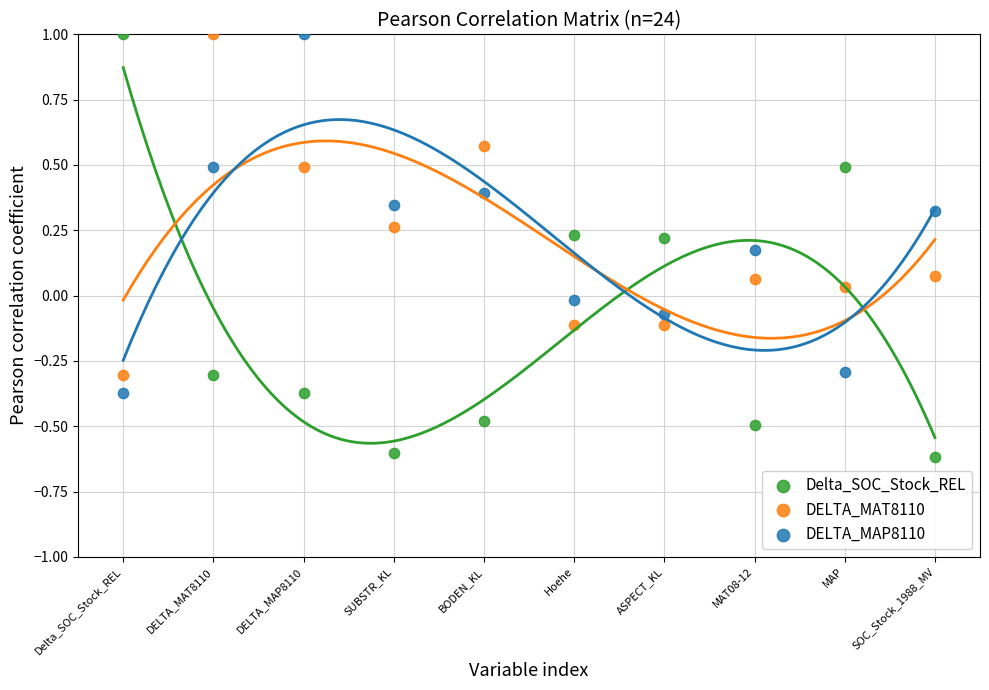

Across all data points, what is the range of Y values (max minus min)?

1.6